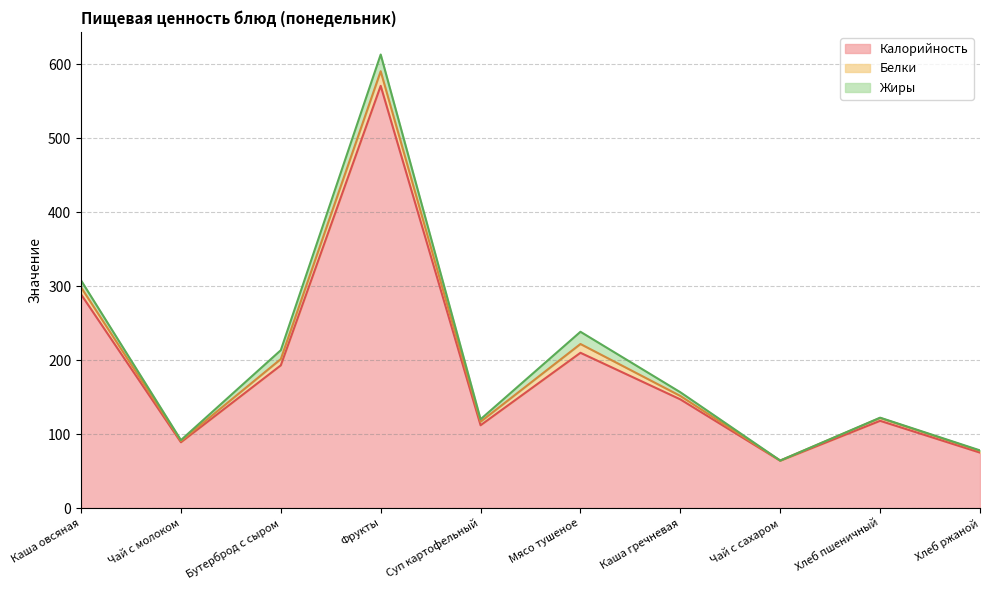

What is the value of the Жиры point at the 4th from the left?

22.6